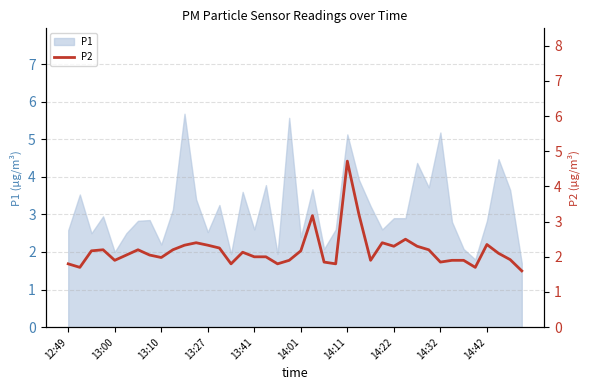

The value of P1 at 14:32 is 3.6. True or false?

False